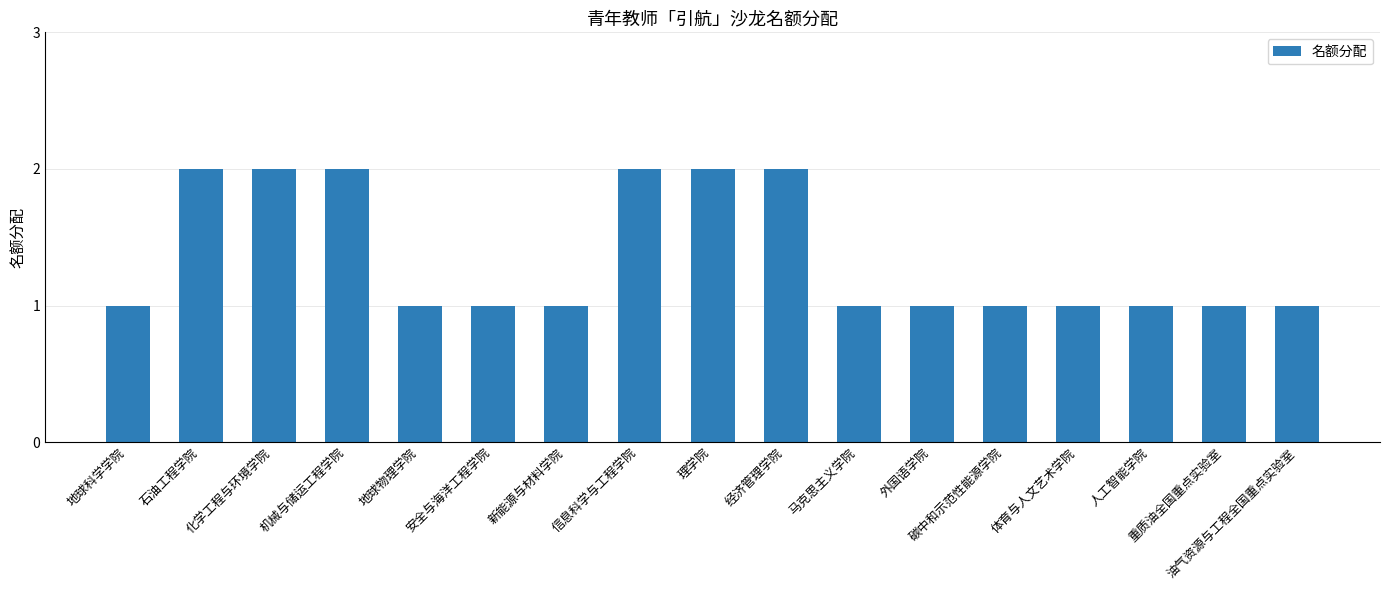

How many bars are there in total?

17